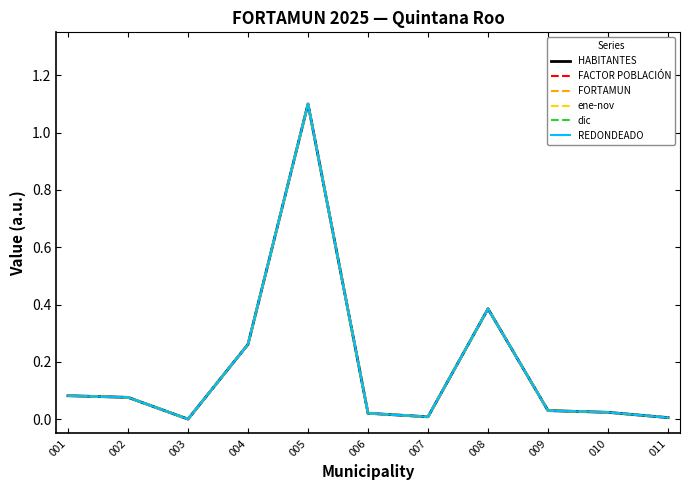

Between 011 and 010, which is larger?

010